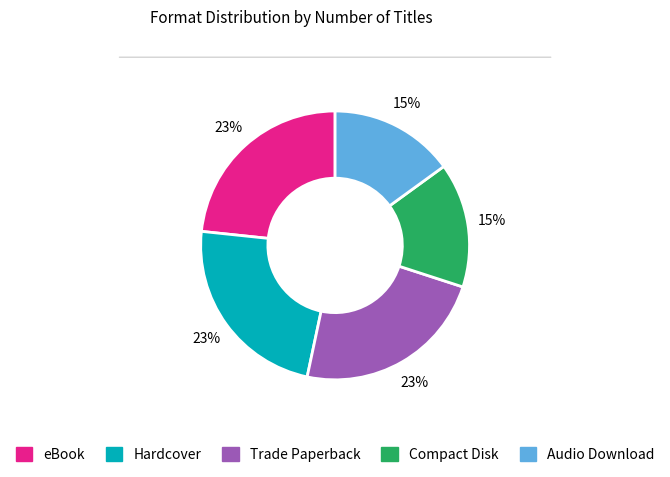

To the nearest percent, what is the difference between the largest and smallest slice percentages?

8%